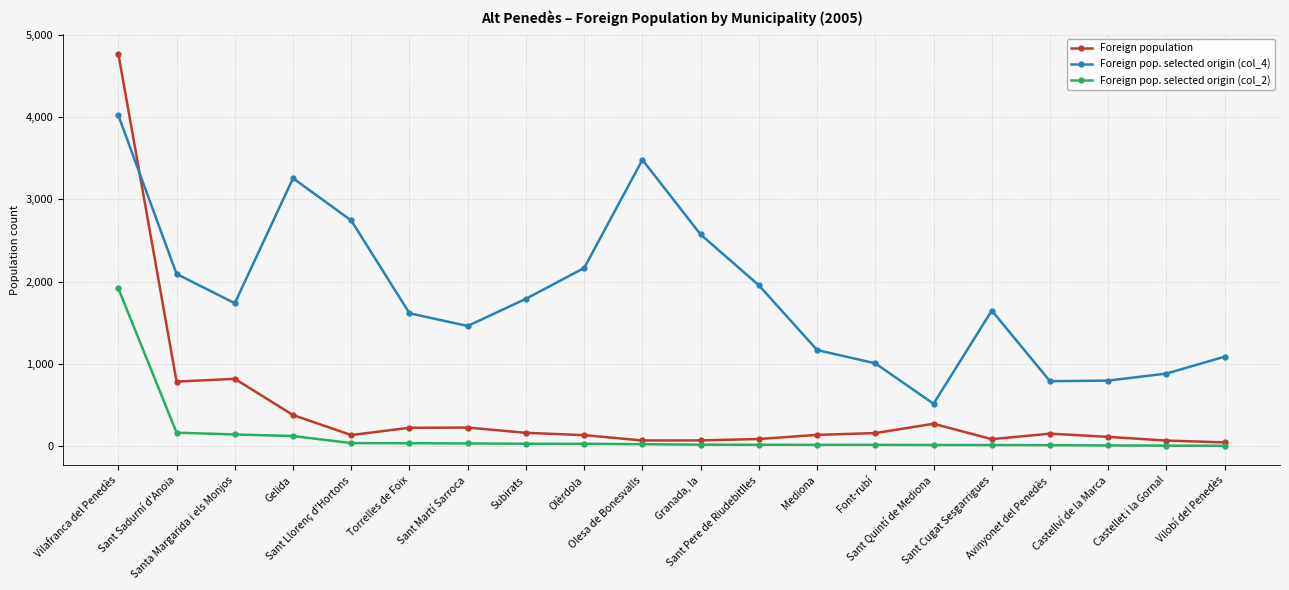

True or false: Foreign pop. selected origin (col_4) has more than 1 interior local peaks.

True